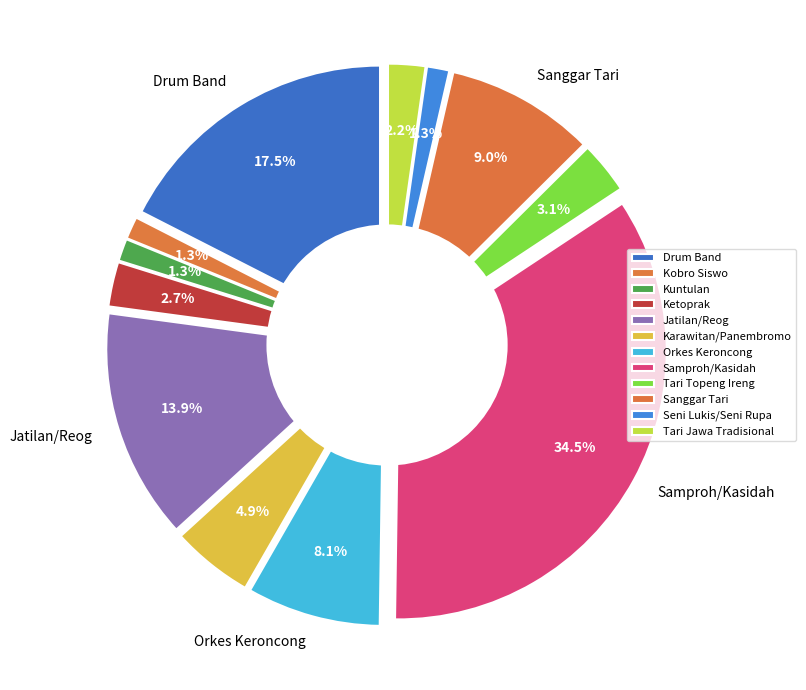

To the nearest percent, what is the average slice percentage?

8%